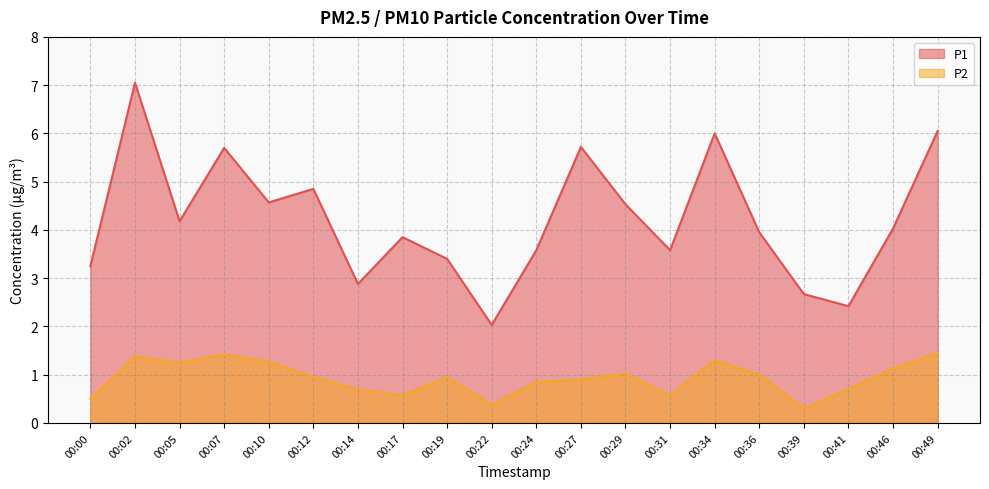

What is the minimum value shown in the chart?

0.3